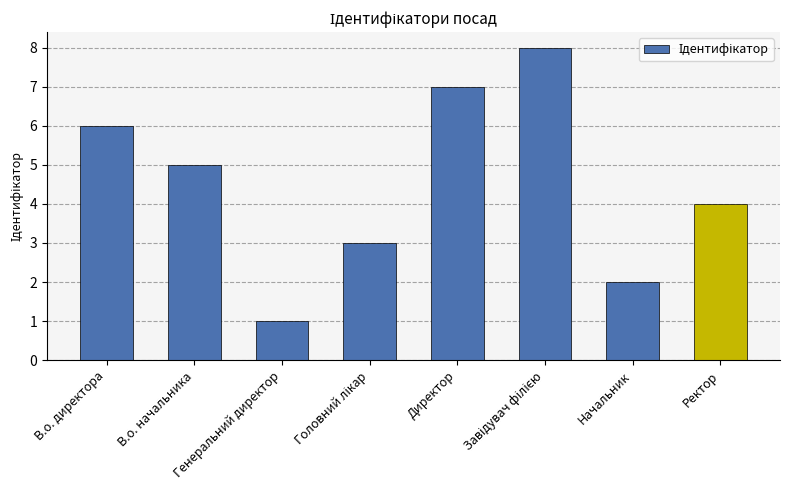

What is the greatest value displayed?

8